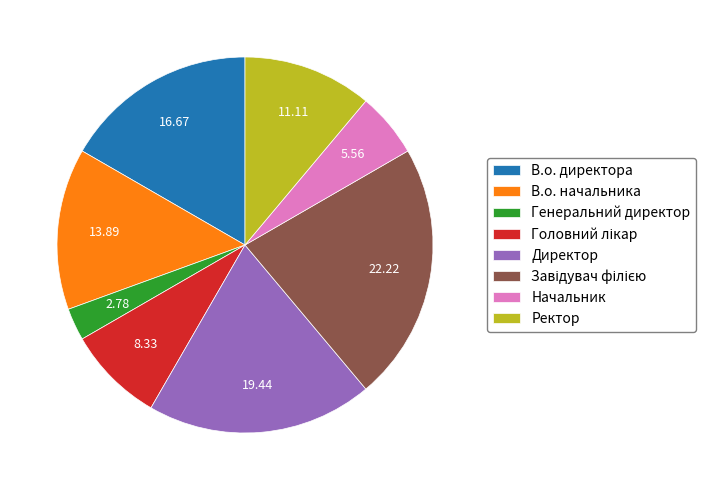

Is there any slice that represents more than half of the pie?

No